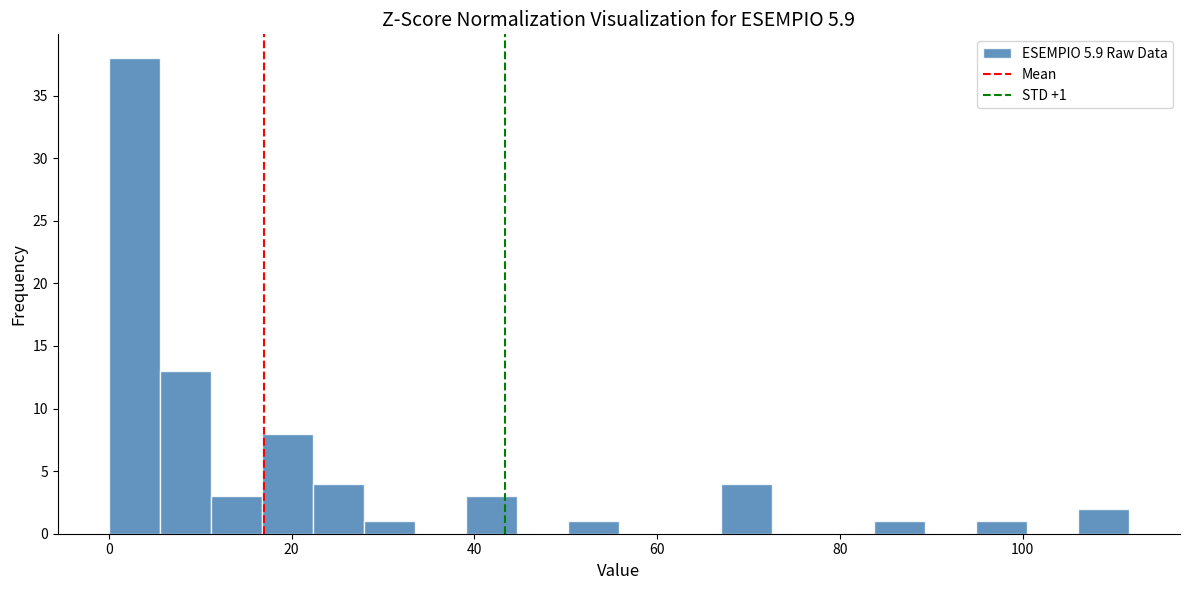

Read against the x-axis, roughly where is the centre of the tallest bar?

2